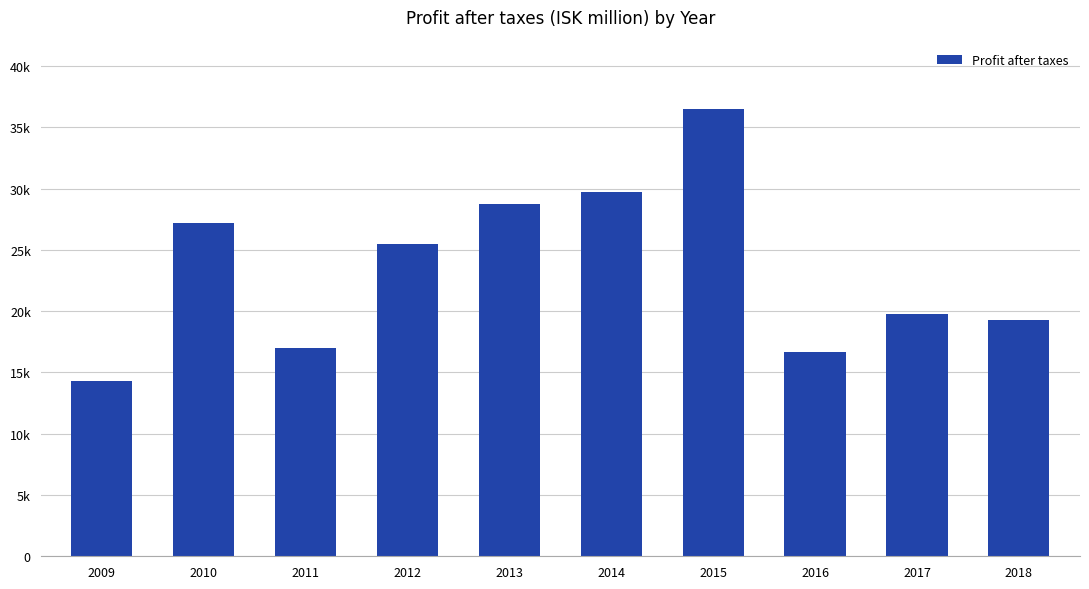

Does the chart contain any negative values?

No